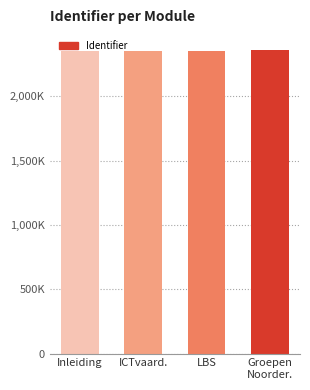

What is the label of the 4th bar from the left?

Groepen
Noorder.